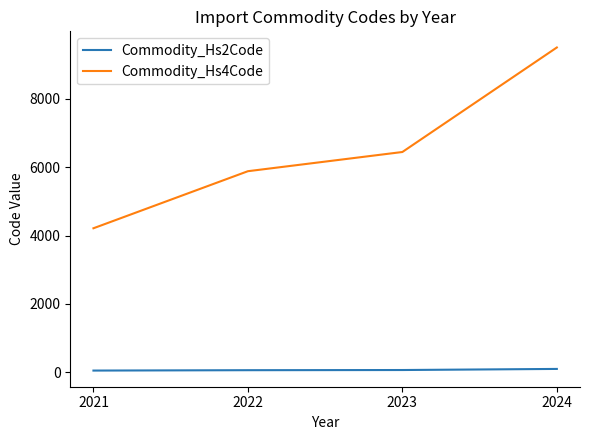

What is the sum of the Commodity_Hs2Code values at 2022 and 2023?

121